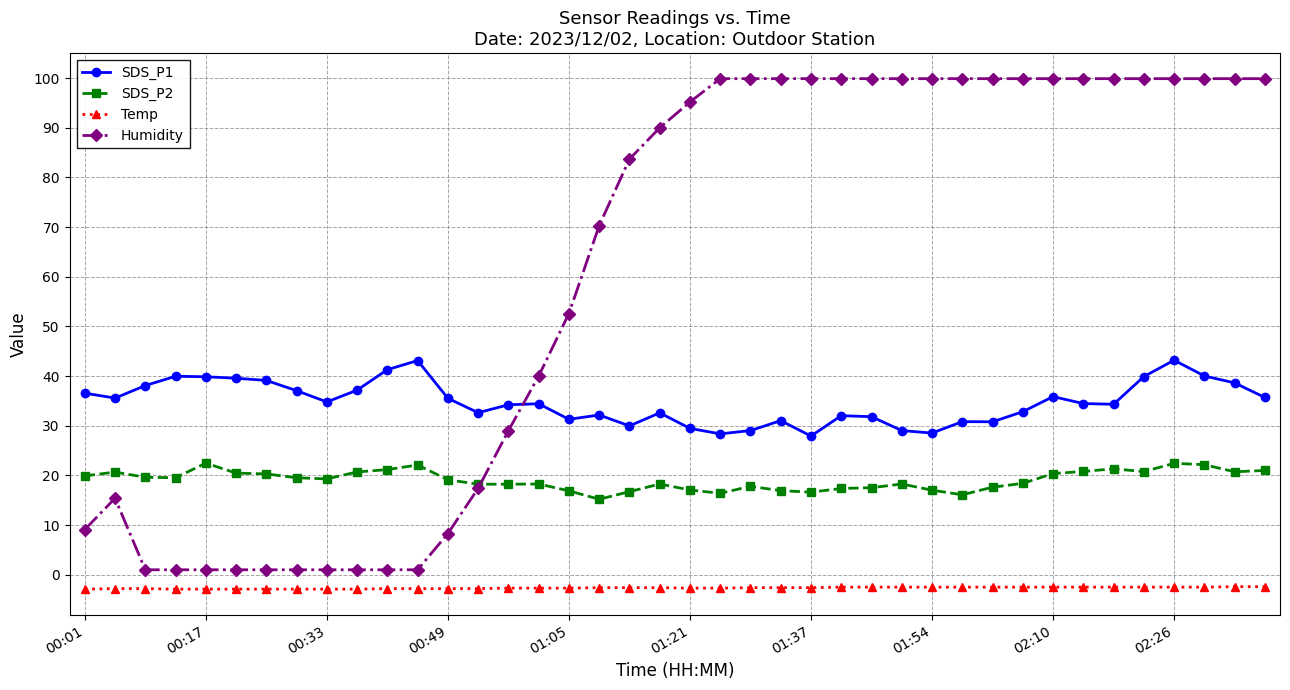

What is the value of the Temp point at the 8th from the left?

-2.9